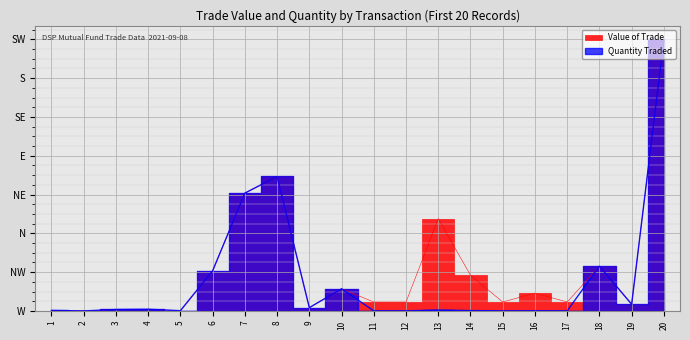

How many positive values does the Value of Trade series have?

19